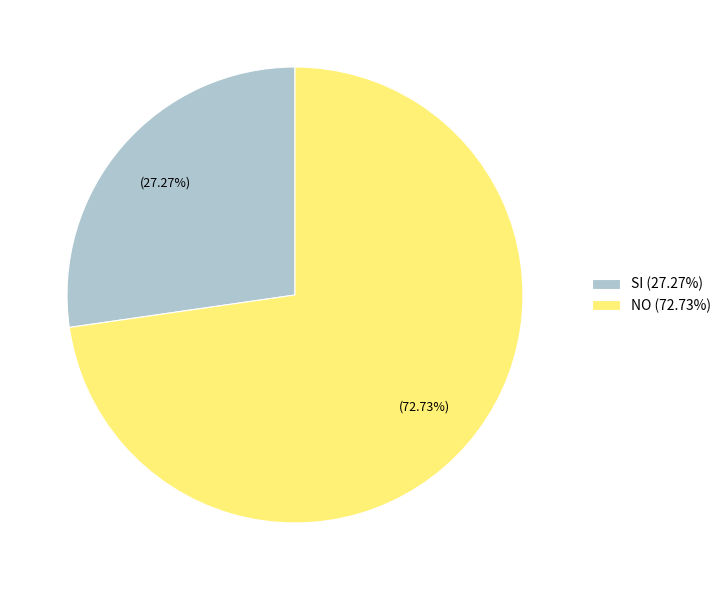

Rank the categories by value from lowest to highest.

SI, NO